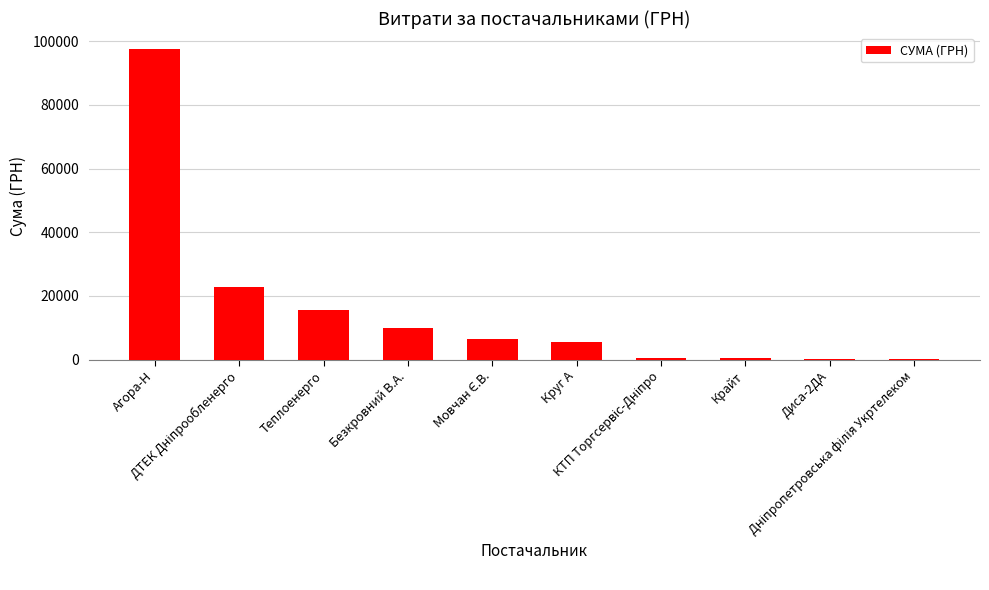

At which category does the chart reach its peak across all series?

Агора-Н